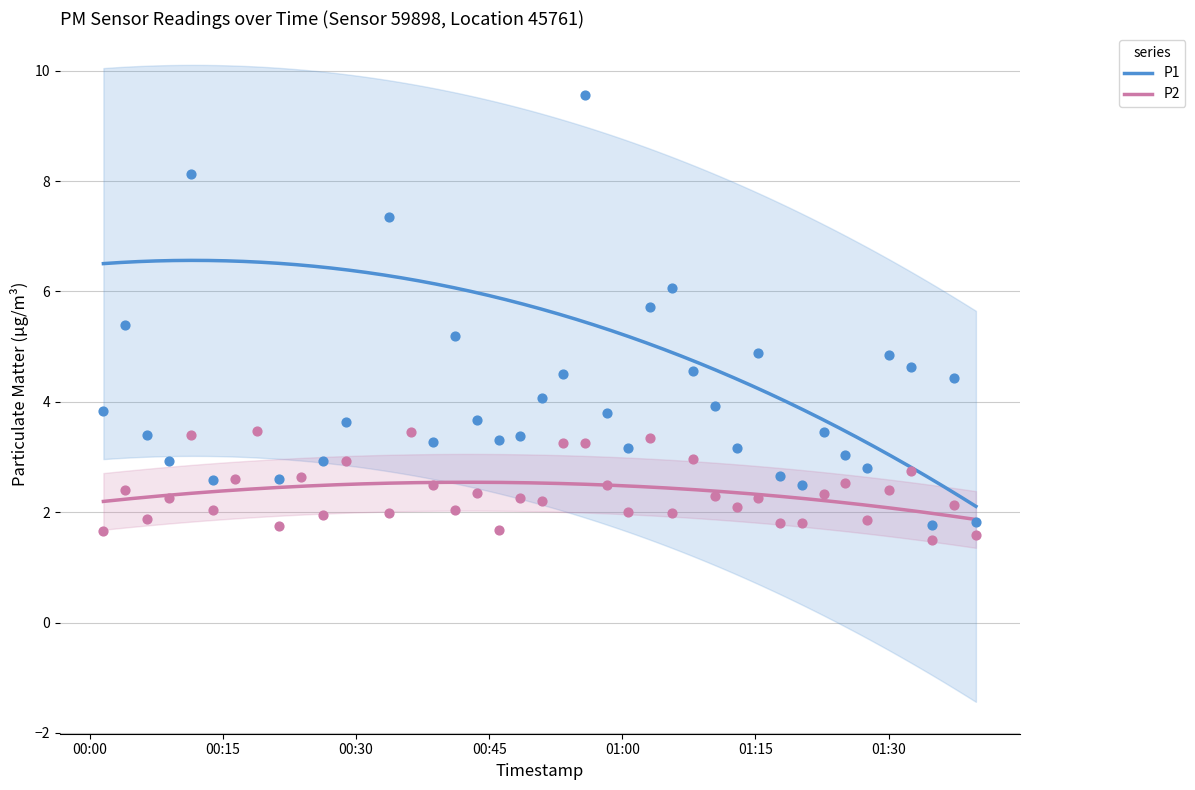

Which series reaches the maximum Y coordinate?

P1